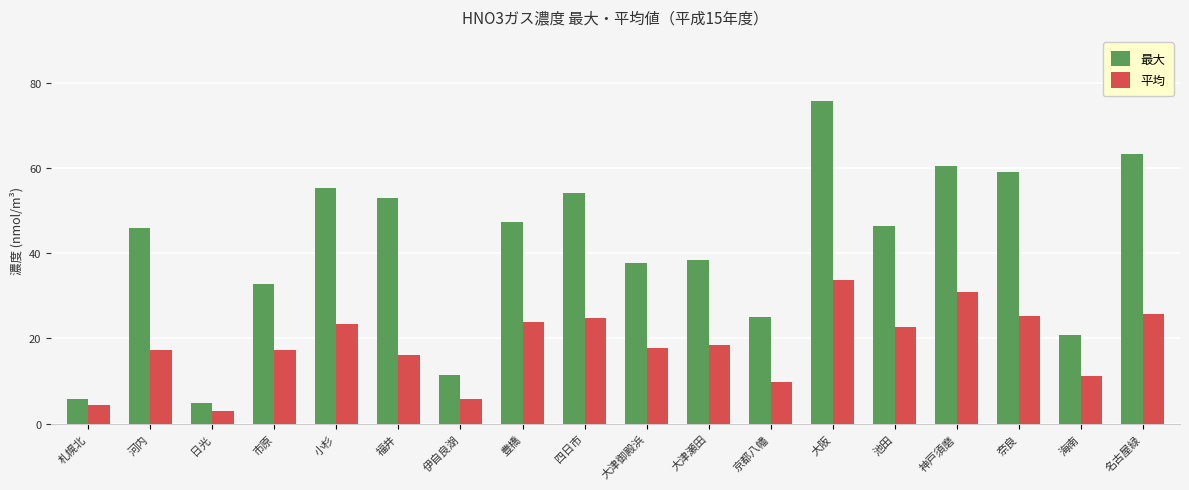

How many data points does each series have?

18